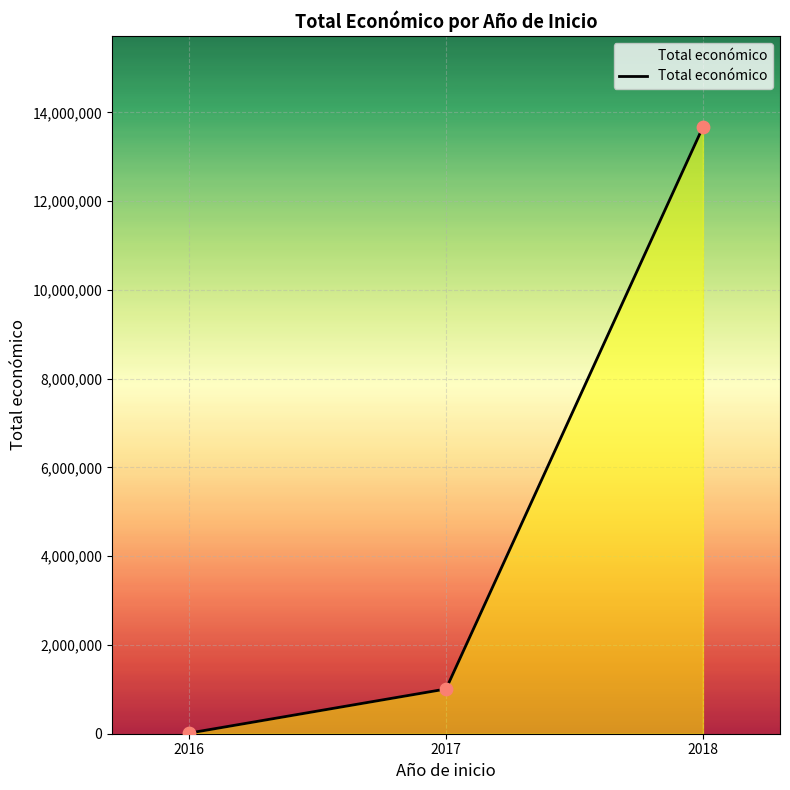

Which has a higher value, 2018 or 2016?

2018